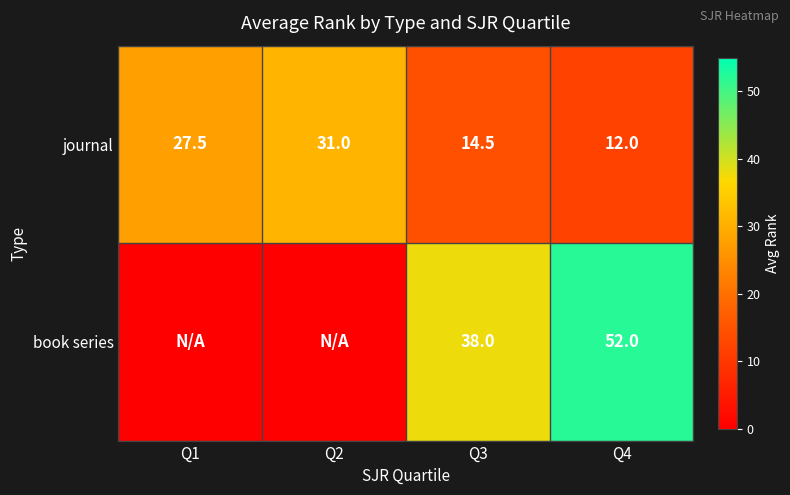

What is the difference between the maximum and minimum values in the journal series?

19.0